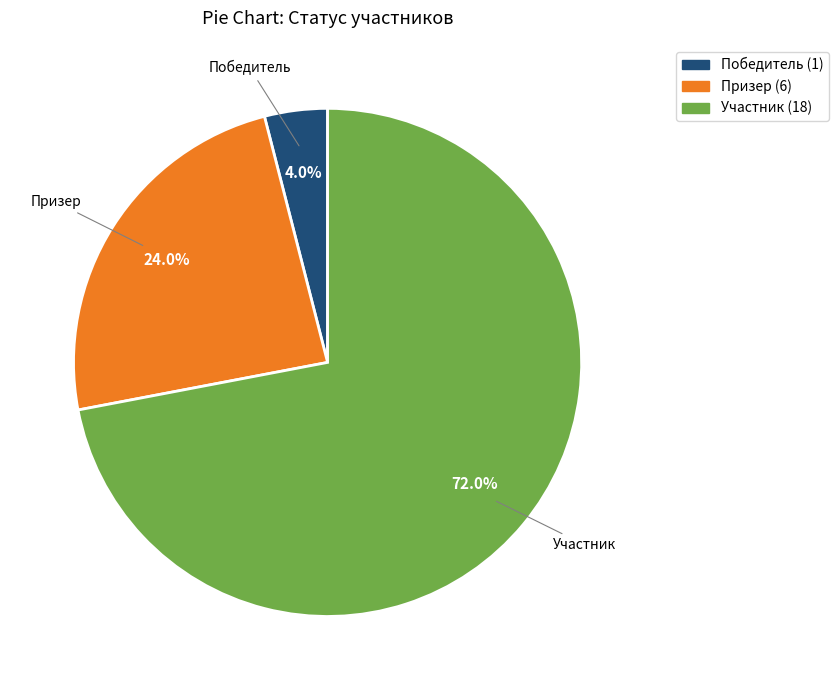

How many slices are in this pie chart?

3